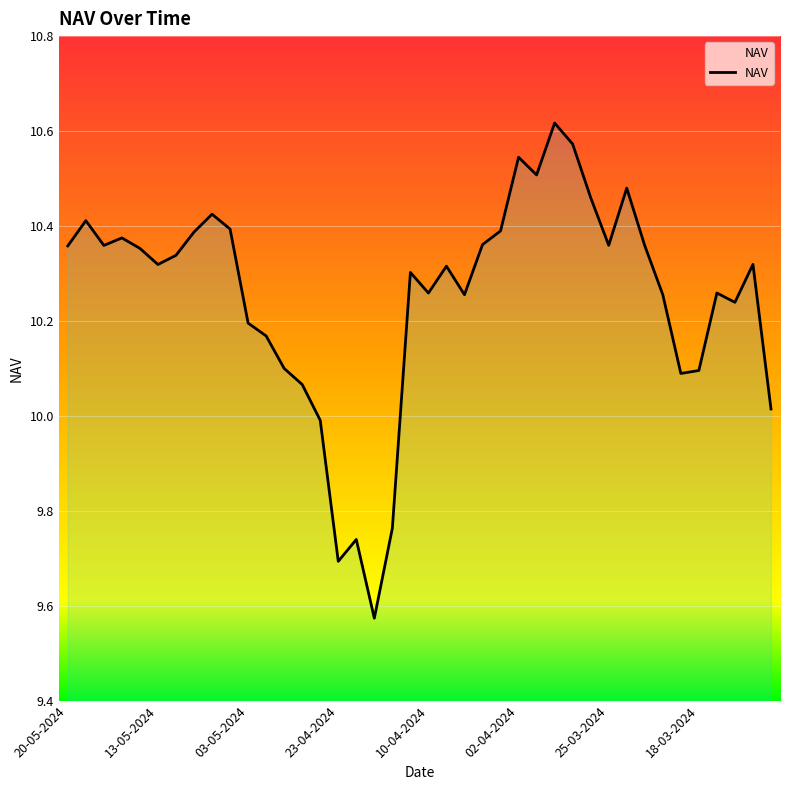

What is the difference between the maximum and minimum values?

1.0